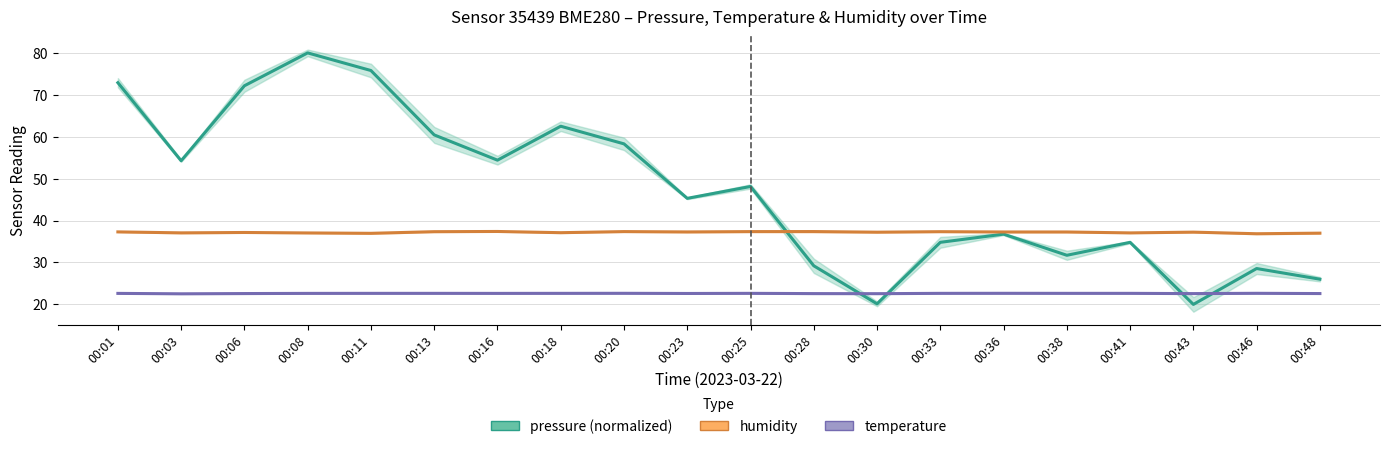

Reading right to left, what are all the values shown in this chart?

pressure (normalized): 26.0	28.6	20.0	34.8	31.7	36.8	34.8	20.1	29.2	48.1	45.3	58.3	62.5	54.4	60.4	75.8	80.0	72.2	54.3	72.9
humidity: 37.0	36.9	37.2	37.1	37.3	37.3	37.4	37.2	37.4	37.4	37.3	37.4	37.1	37.4	37.4	37.0	37.0	37.2	37.1	37.3
temperature: 22.6	22.6	22.6	22.6	22.6	22.6	22.6	22.6	22.6	22.6	22.6	22.6	22.6	22.6	22.6	22.6	22.6	22.6	22.5	22.6